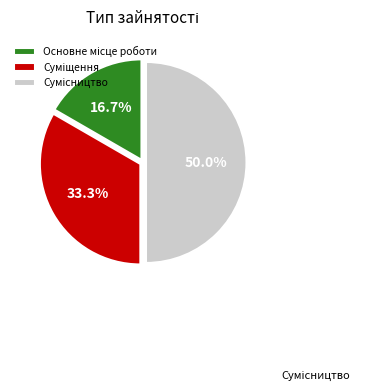

What is the change in value from Основне місце роботи to Суміщення?

+1